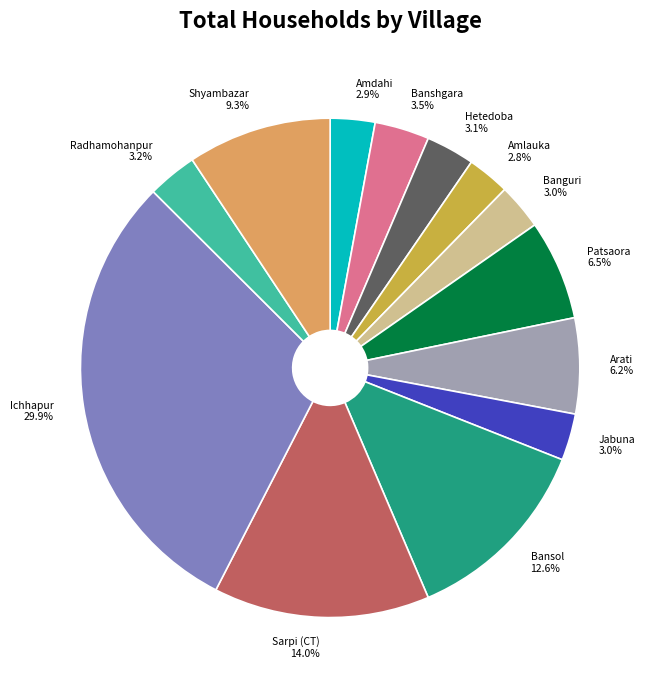

Combined, what portion of the pie is Radhamohanpur and Jabuna?

6.2%